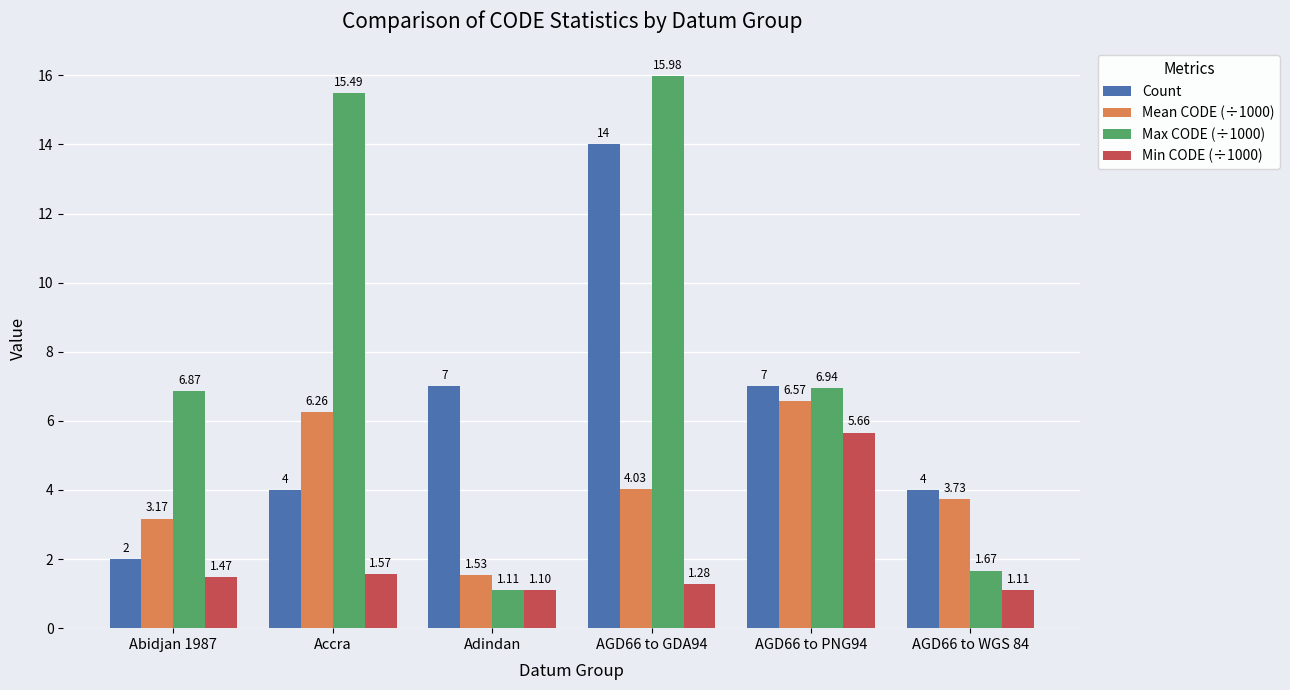

What is the difference between the highest and lowest values at AGD66 to GDA94?

14.7